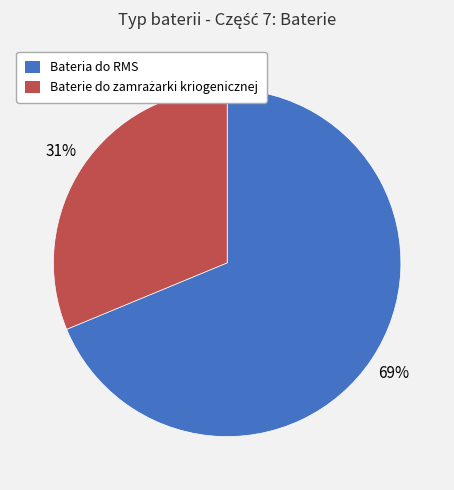

What percentage is the Bateria do RMS slice, to the nearest percent?

69%